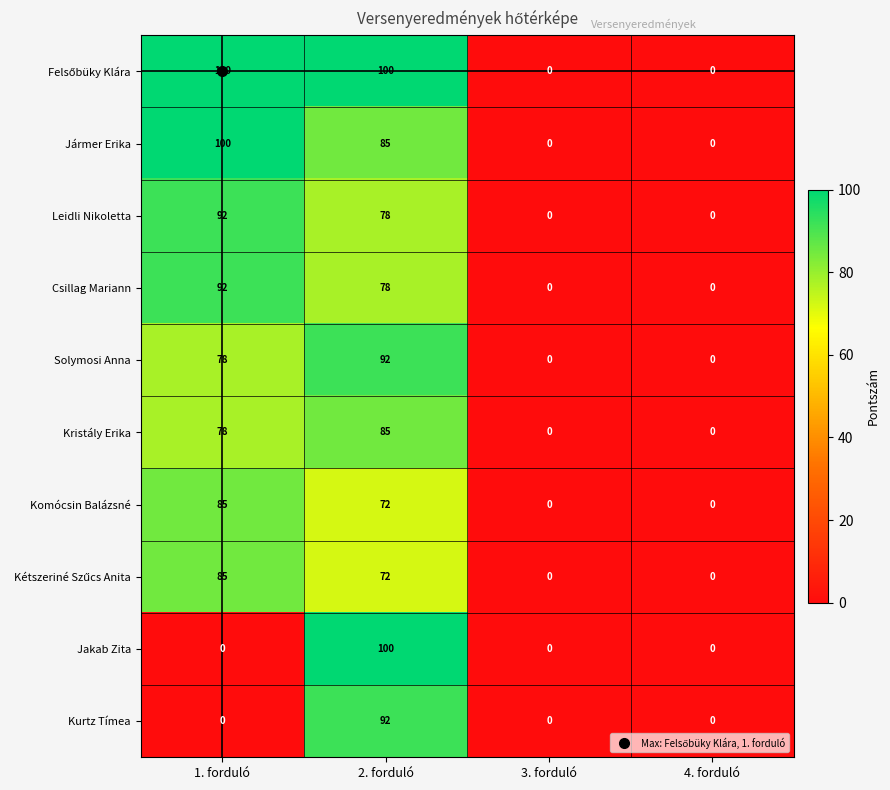

What is the greatest value displayed?

100